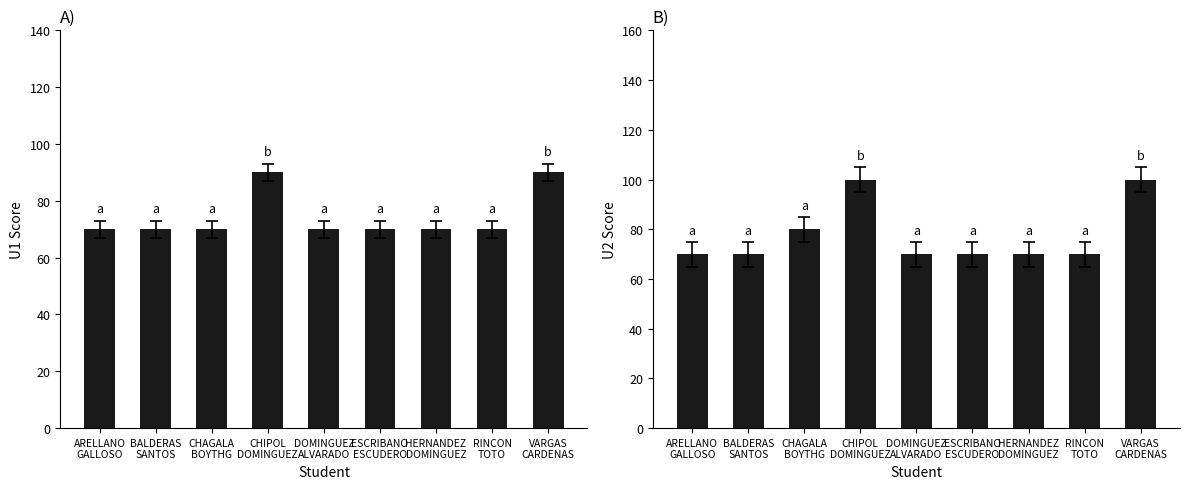

What is the sum of the U2 values at VARGAS
CARDENAS and DOMINGUEZ
ALVARADO?

170